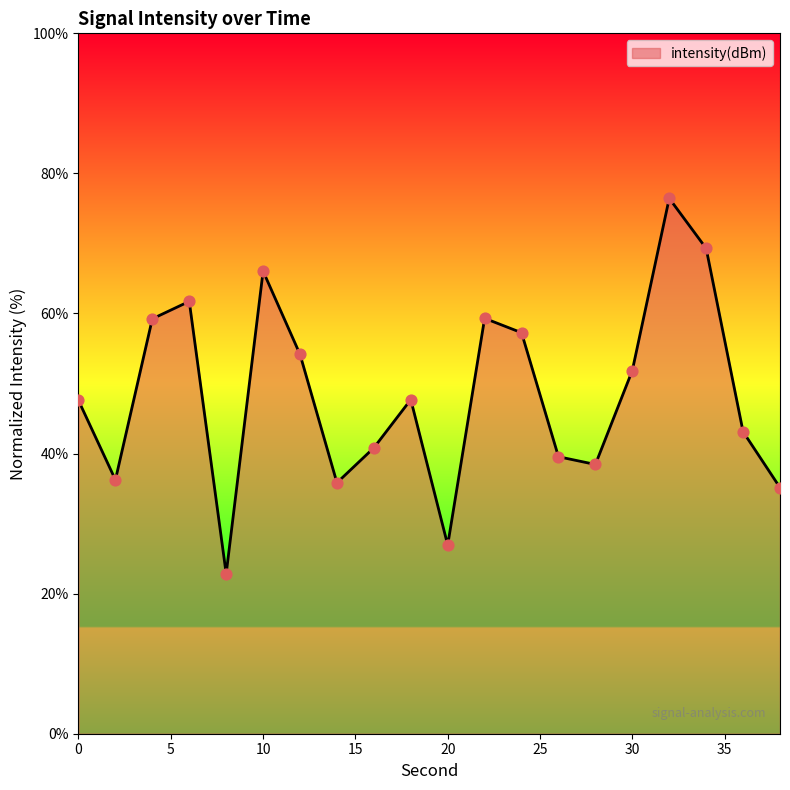

What is the maximum value shown in the chart?

76.4